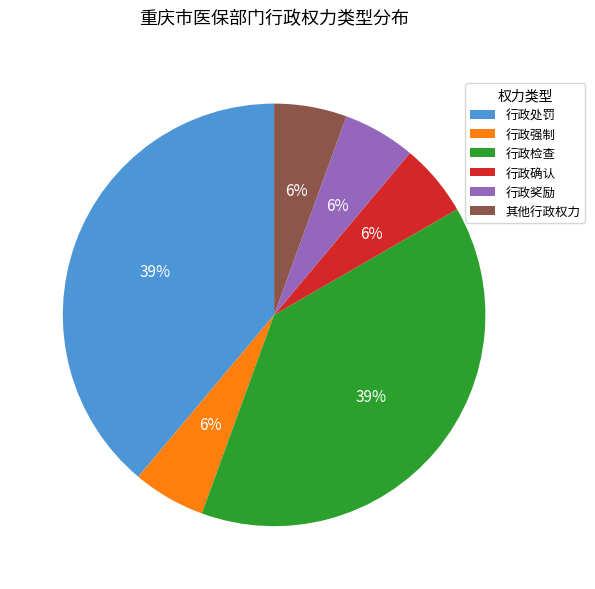

Is it true that 行政强制 is 6% of the pie?

True